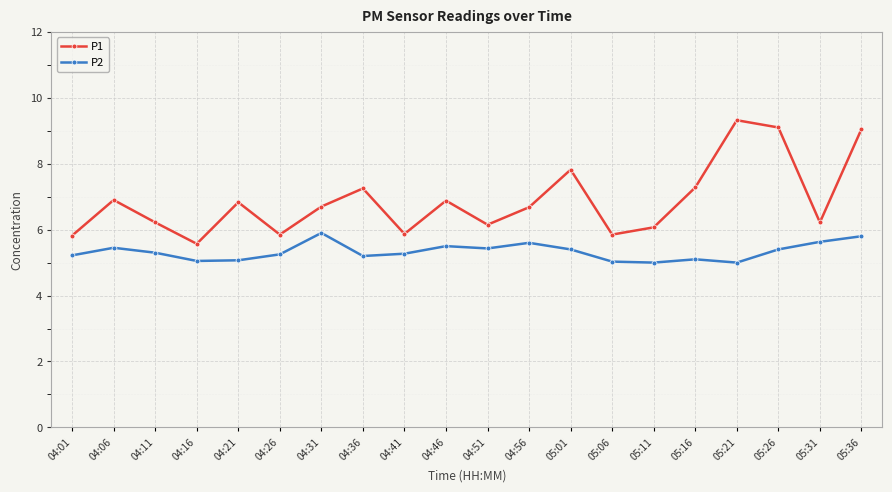

What is the difference between the P1 values at 05:21 and 05:06?

3.5